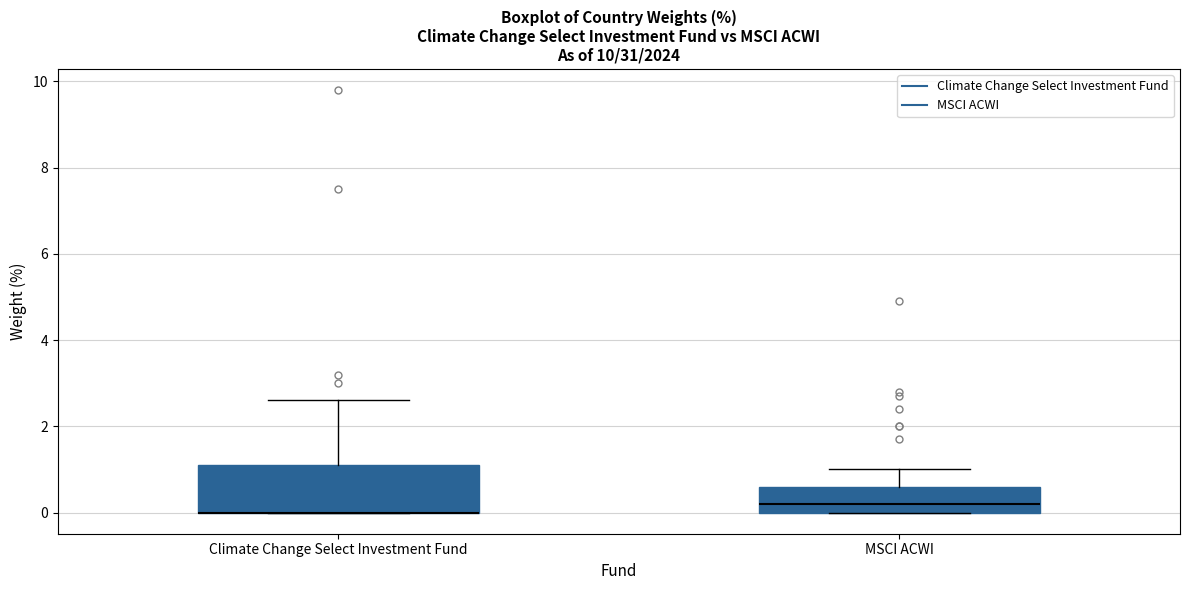

Reading left to right, read every box against the y-axis: the position of its median line, the range the box covers, and the ends of its whiskers. The values are not printed on the chart, so give them approximately, as read against the axis.

Climate Change Select Investment Fund: median 0.0 (drawn on the box's lower edge), box 0.0 to 1.2, whiskers 0.0 to 2.6
MSCI ACWI: median 0.2, box 0.0 to 0.6, whiskers 0.0 to 1.0